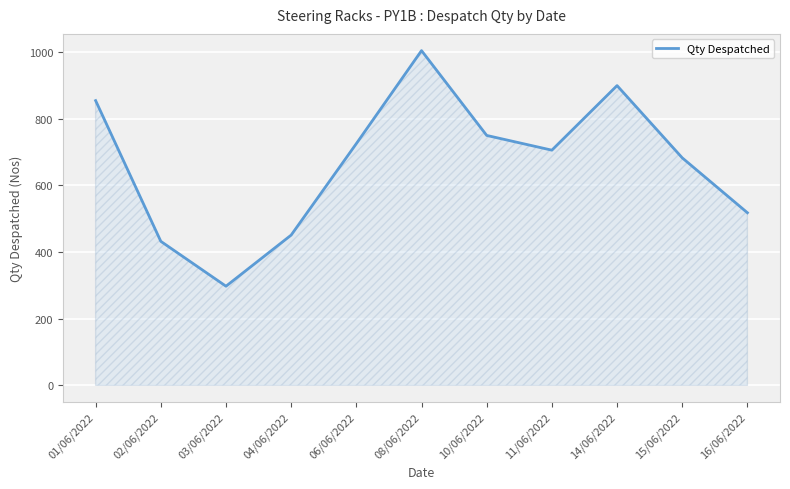

What position from the right is 04/06/2022?

8